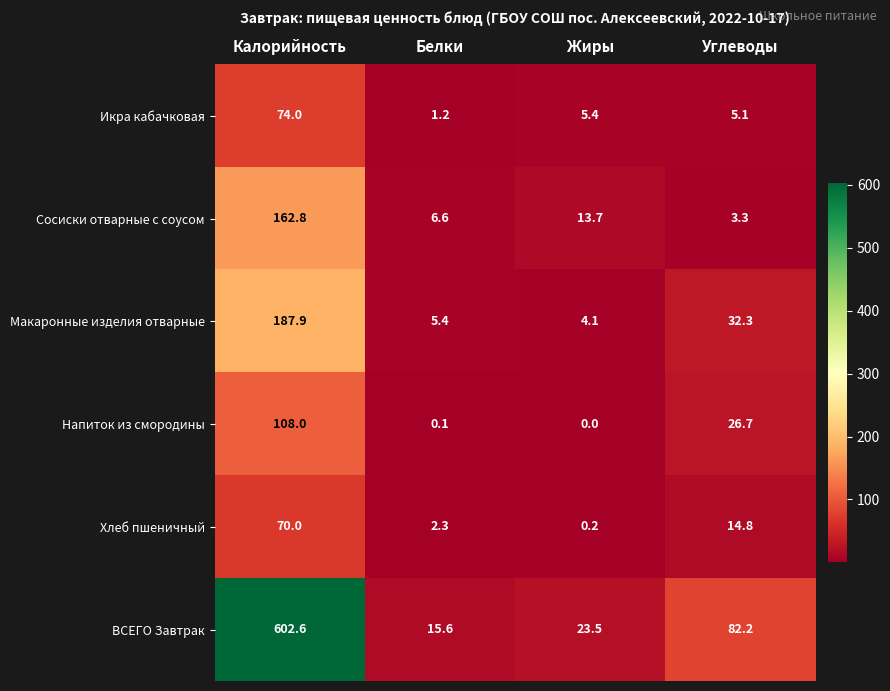

What is the difference between the maximum and minimum values in the Сосиски отварные с соусом series?

159.5